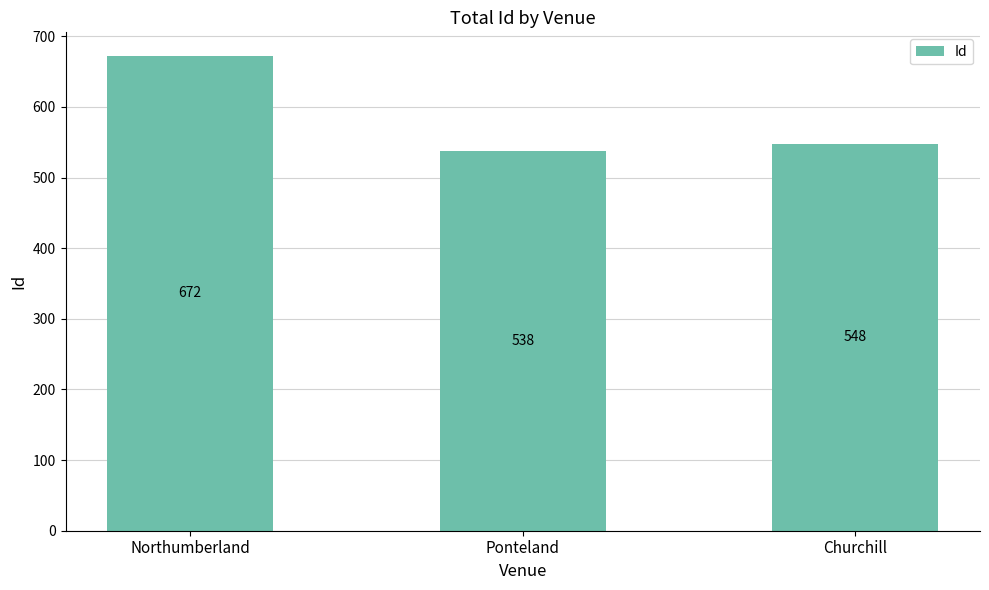

The value at Northumberland is 951. True or false?

False